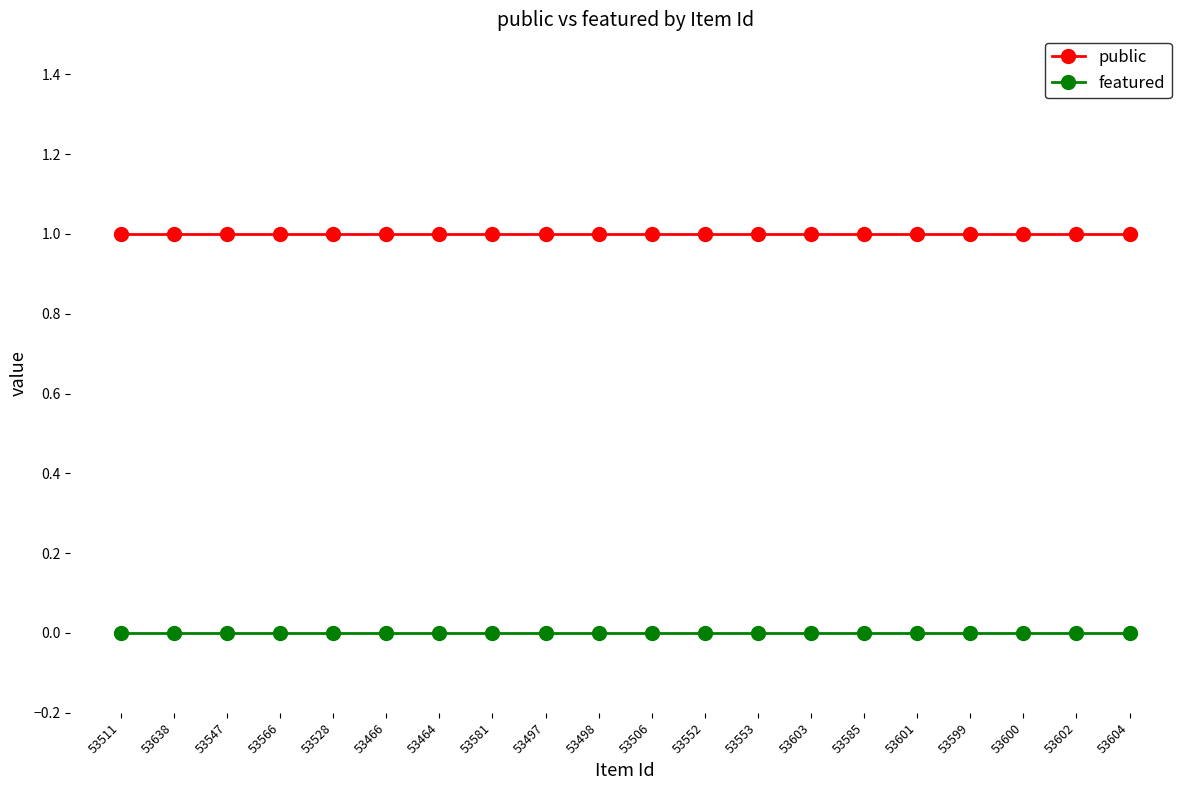

What is the total value across all series at 53528?

1